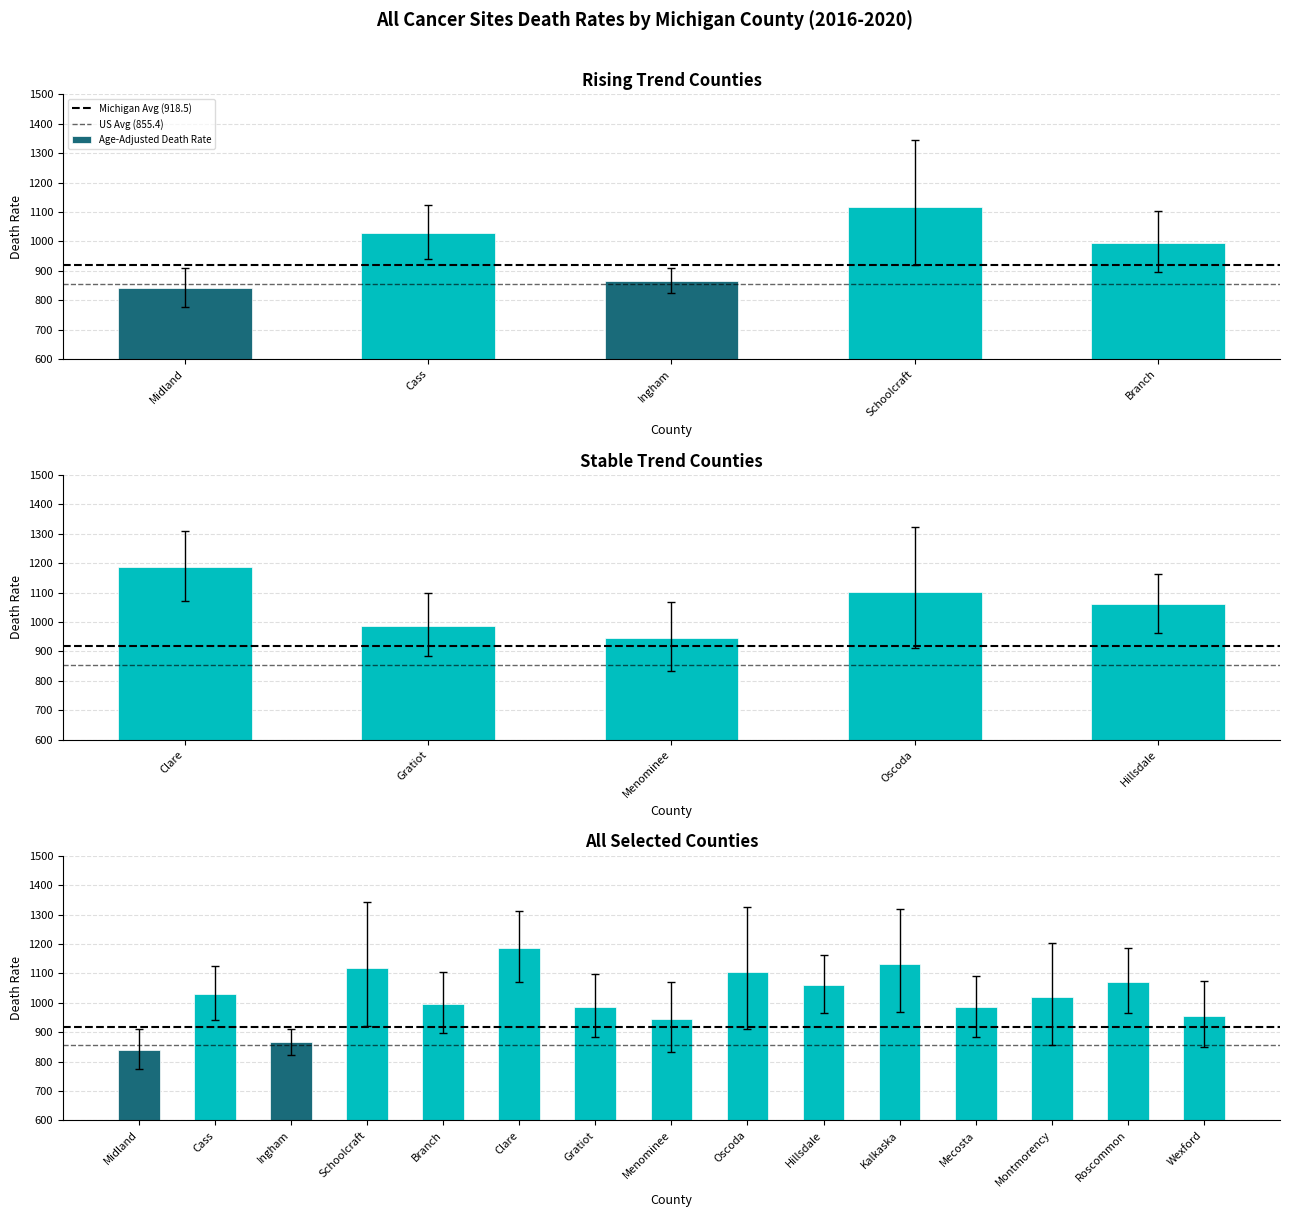

What is the label of the 3rd bar from the right?

Montmorency